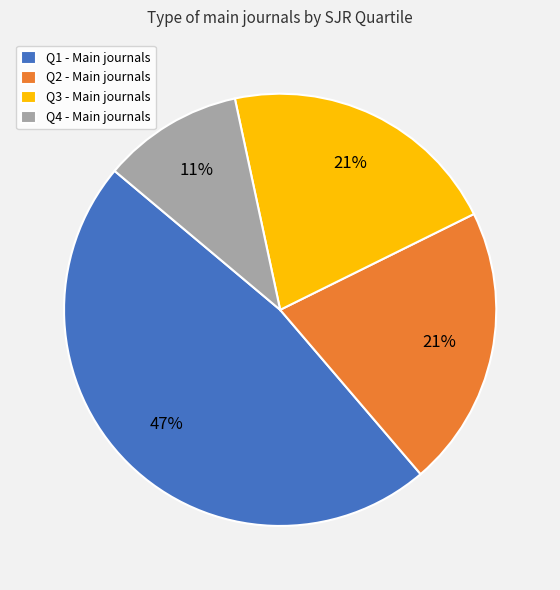

Which has a higher value, Q1 - Main journals or Q3 - Main journals?

Q1 - Main journals